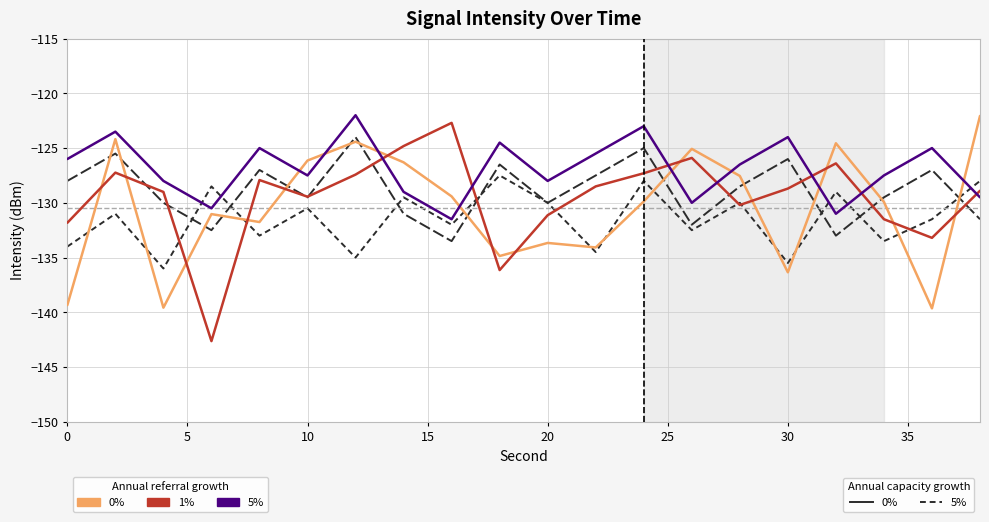

How many lines are shown in the chart?

5